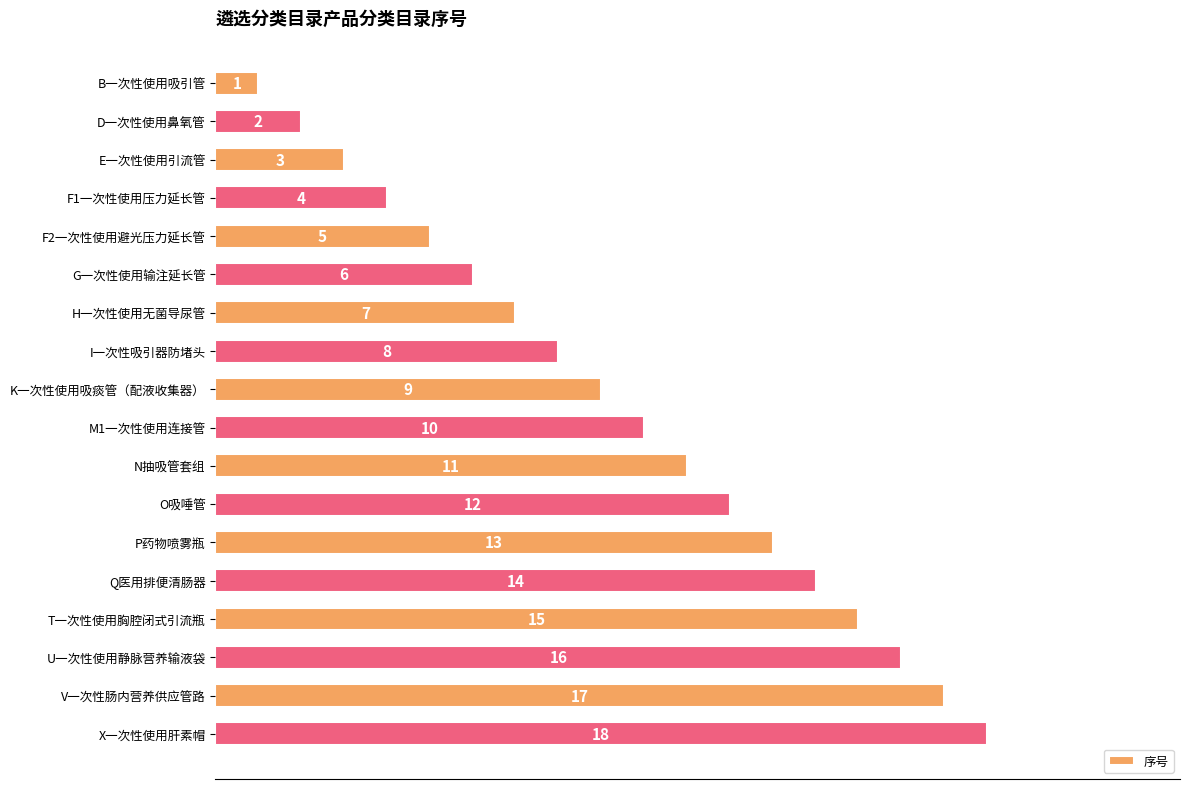

True or false: the data shows 11 at N抽吸管套组.

True